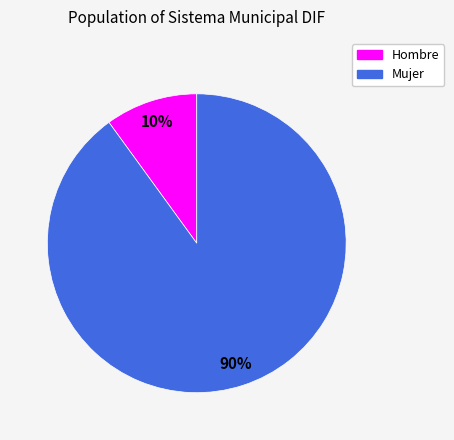

To the nearest percent, what is the average slice percentage?

50%